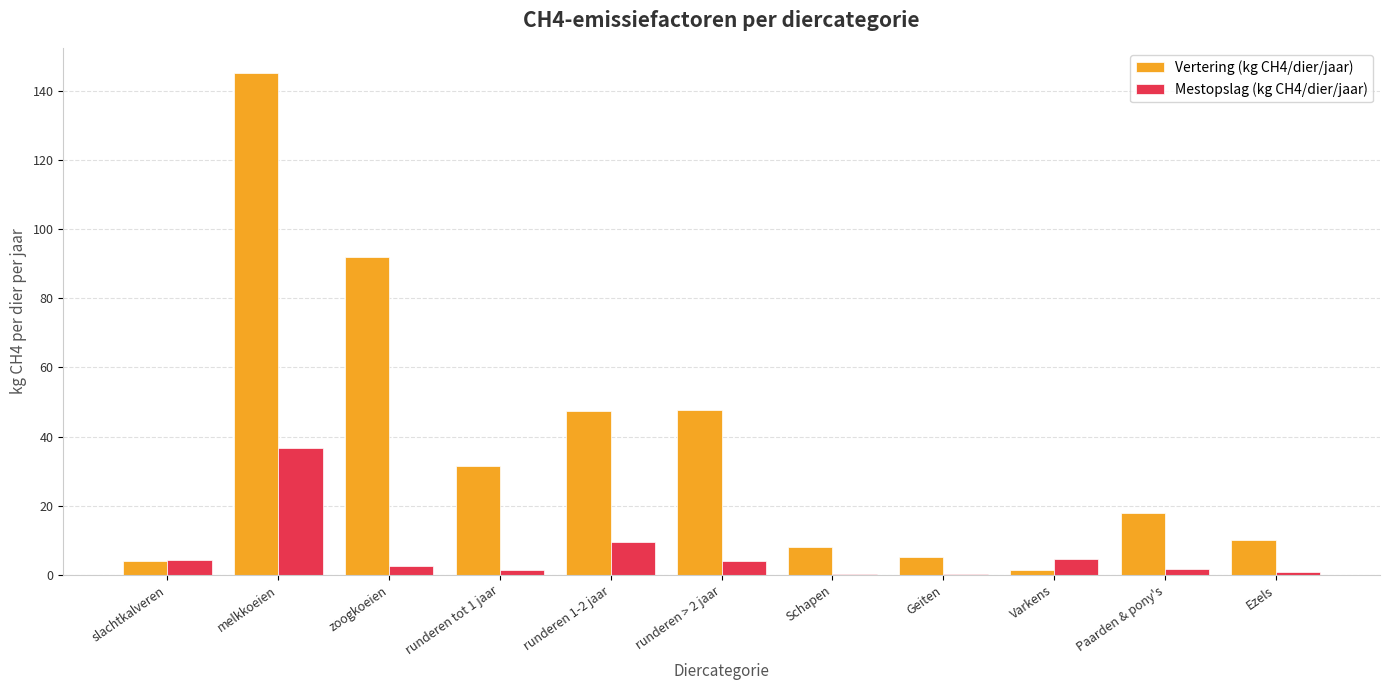

At which label does Mestopslag (kg CH4/dier/jaar) first exceed 2?

slachtkalveren